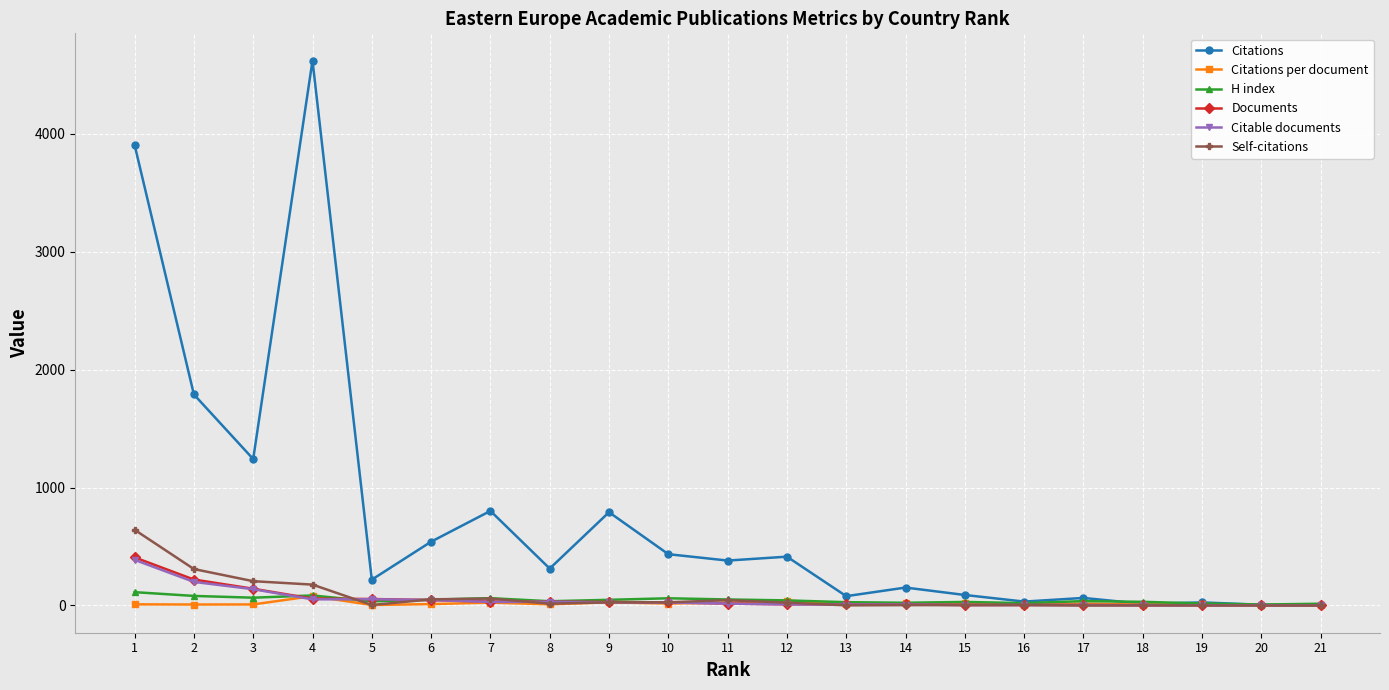

The H index series shows 81.0 at 2. True or false?

True